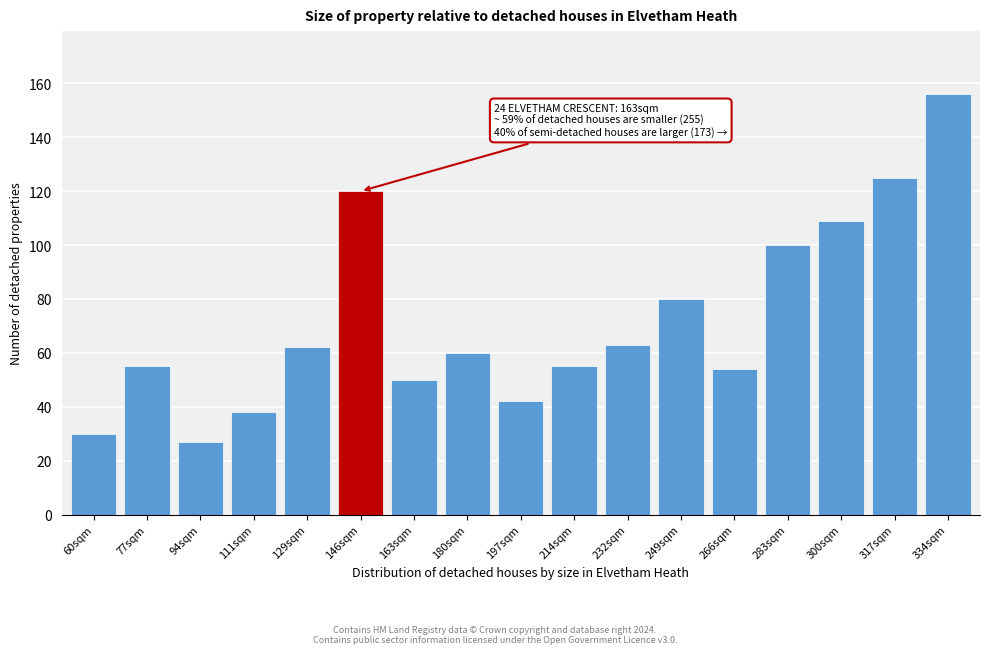

Reading right to left, list all the values displayed in this chart.

156	125	109	100	54	80	63	55	42	60	50	120	62	38	27	55	30